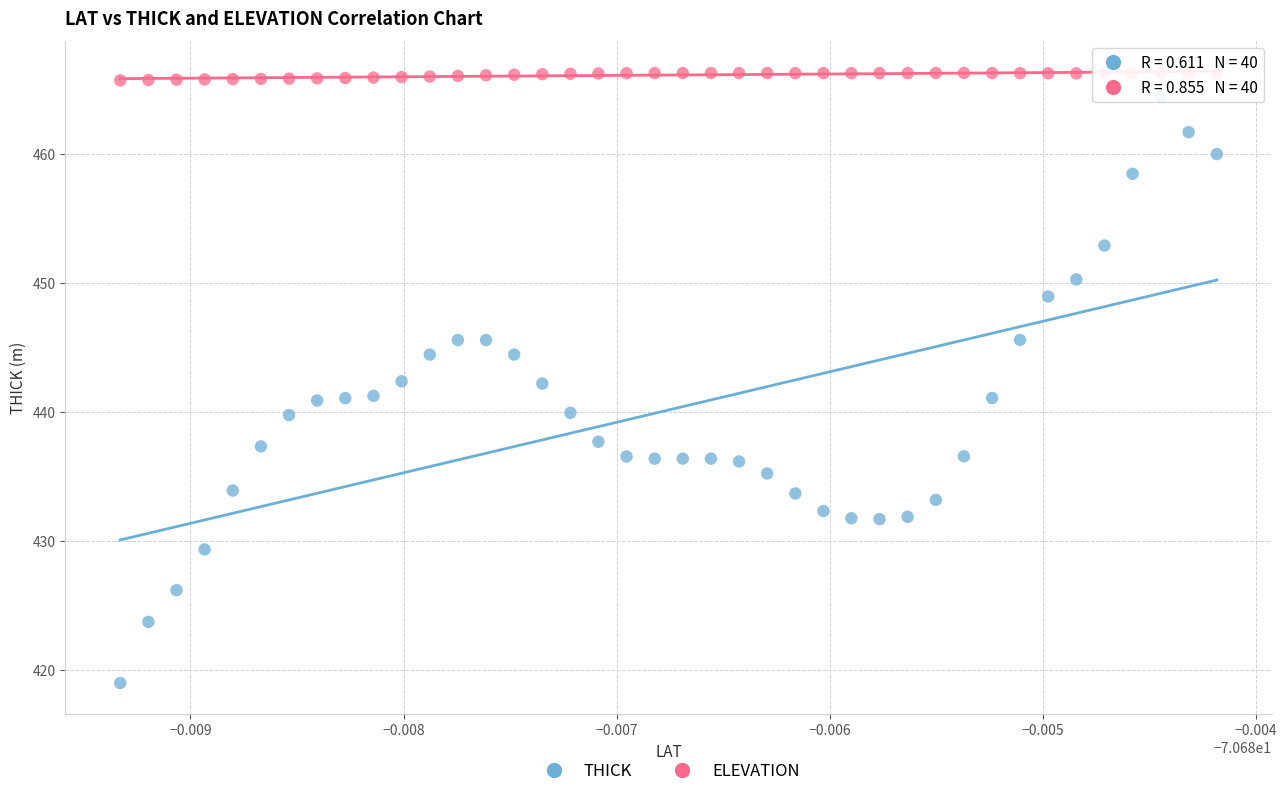

Which series contains the lowest Y value?

THICK